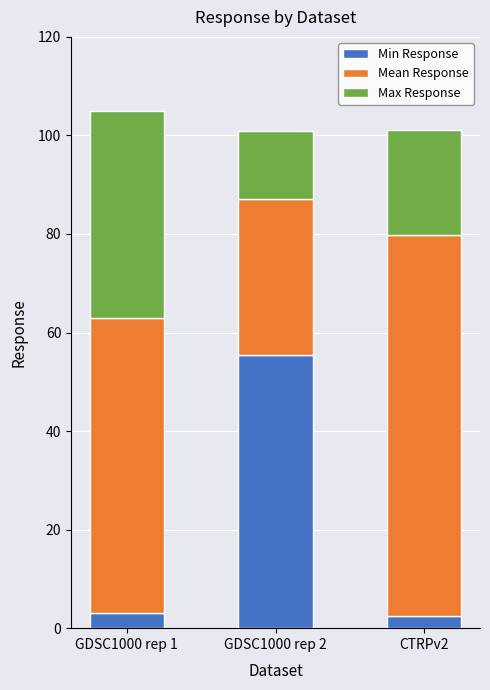

Reading left to right, list the values for the Min Response series.

GDSC1000 rep 1=3.0	GDSC1000 rep 2=55.5	CTRPv2=2.4